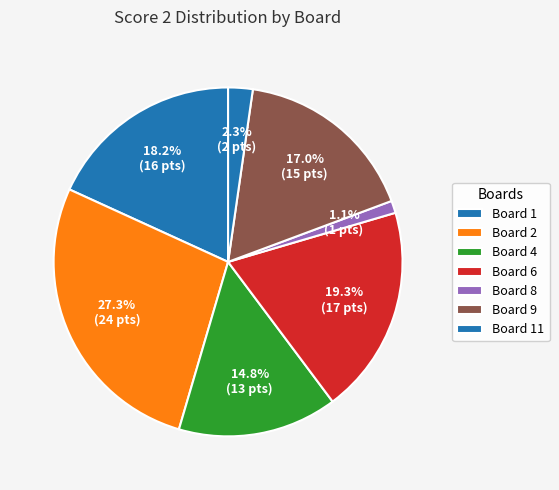

To the nearest percent, what is the combined percentage of Board 2 and Board 4?

42%